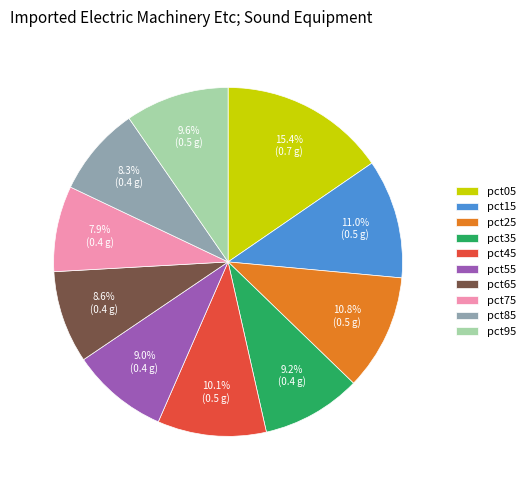

To the nearest percent, what is the average slice percentage?

10%